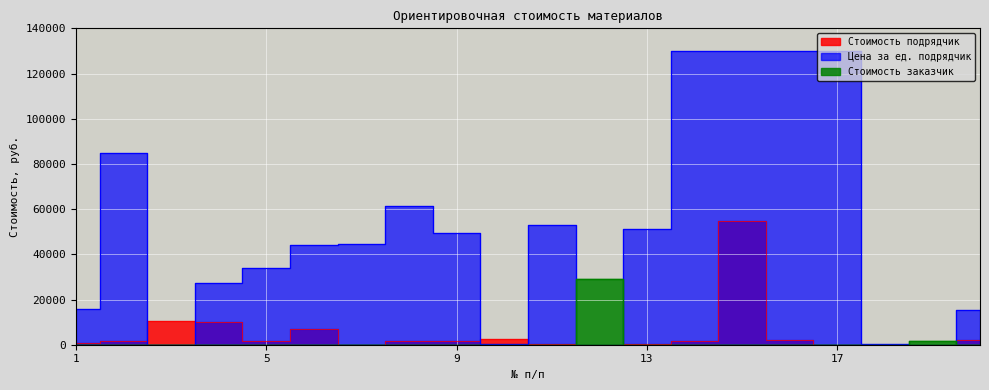

What is the greatest value displayed?

130000